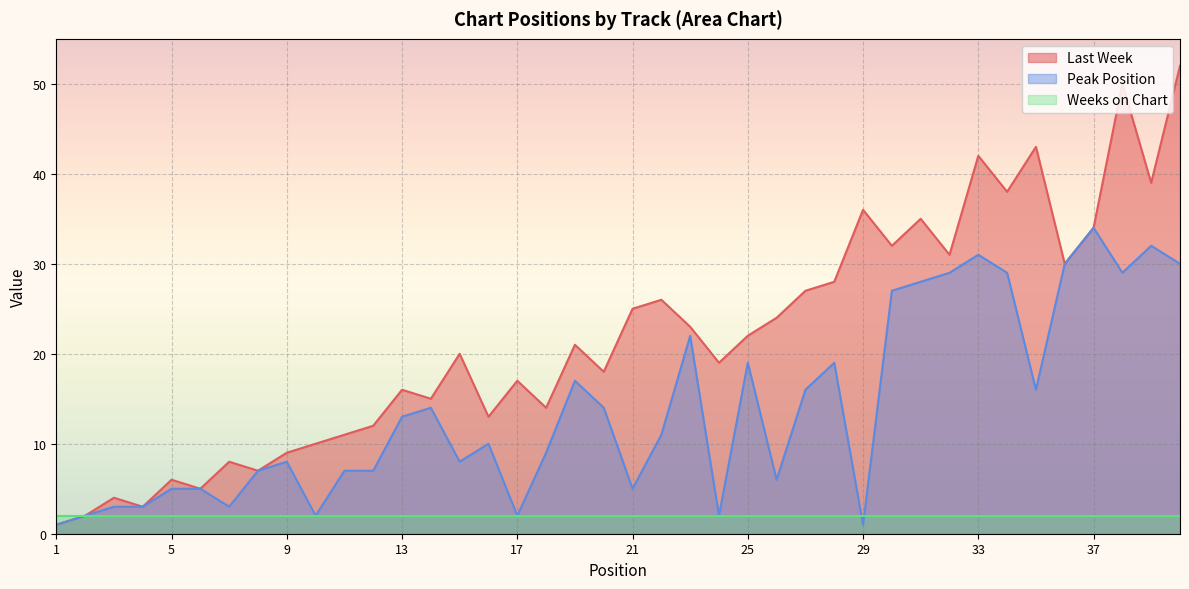

Rank the series by their maximum value, from highest to lowest.

Last Week, Peak Position, Weeks on Chart